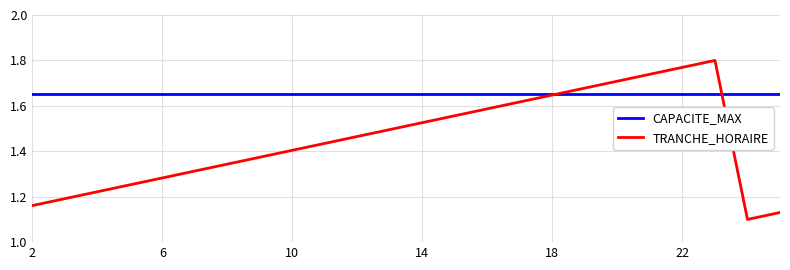

List the series in order of their peak value, lowest first.

CAPACITE_MAX, TRANCHE_HORAIRE